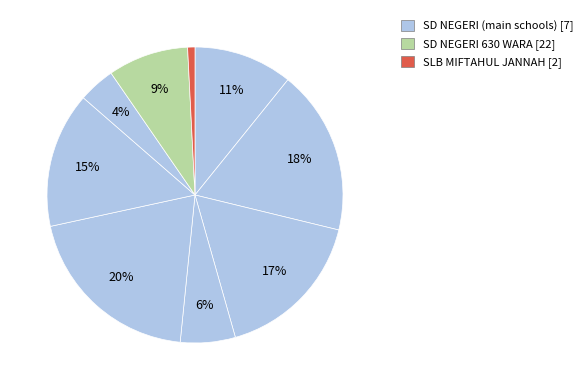

Count the number of slices in the pie.

9